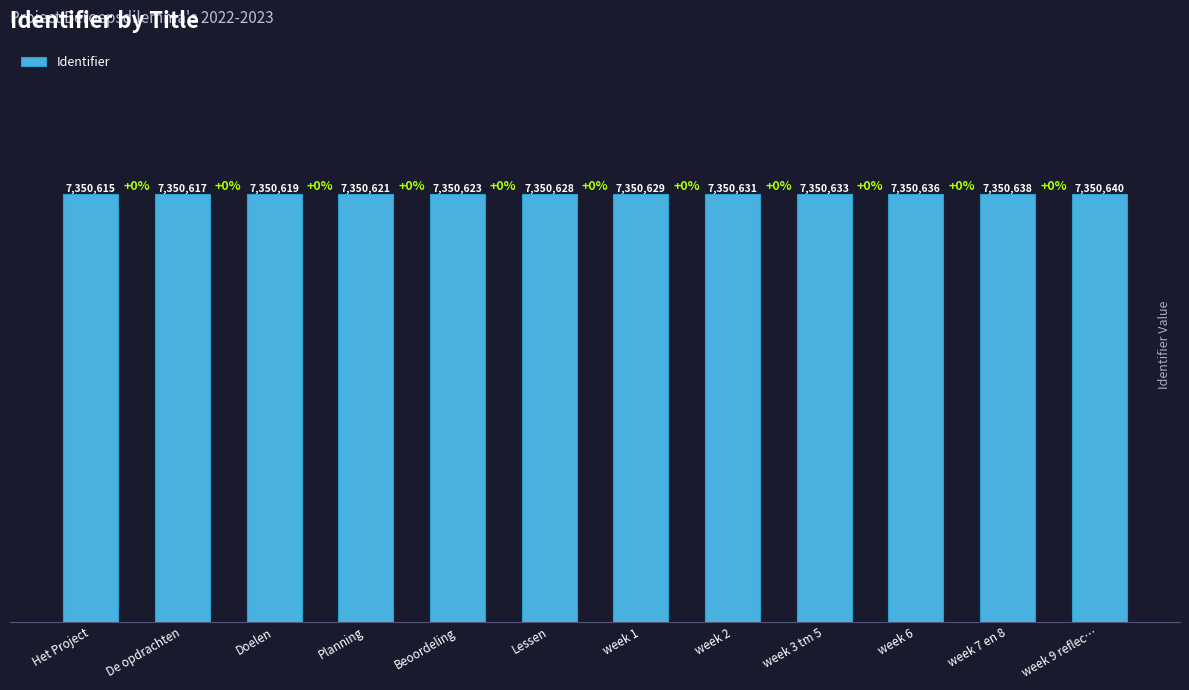

Are the bars horizontal?

No